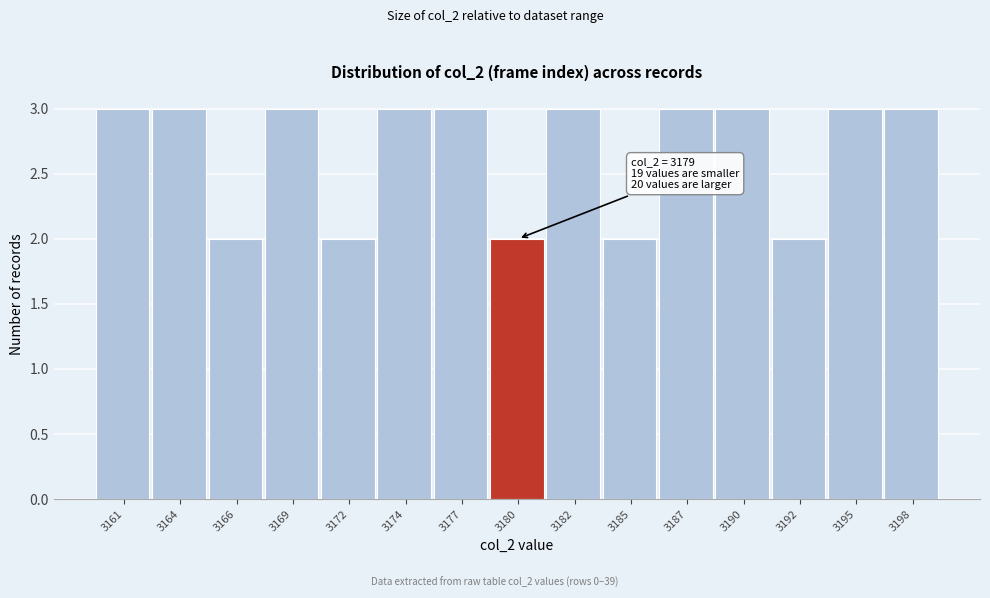

Reading left to right, list all the values displayed in this chart.

3161=3	3164=3	3166=2	3169=3	3172=2	3174=3	3177=3	3180=2	3182=3	3185=2	3187=3	3190=3	3192=2	3195=3	3198=3